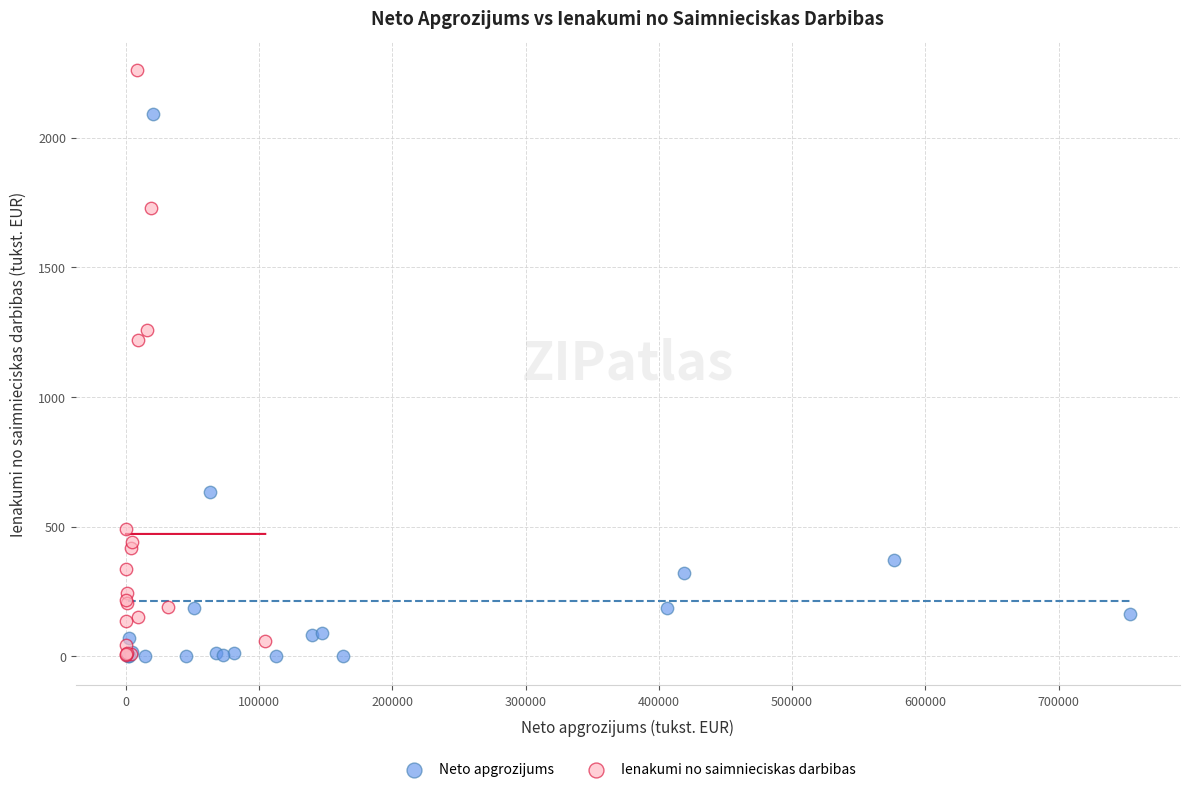

What are all the series names shown in the legend?

Neto apgrozijums, Ienakumi no saimnieciskas darbibas